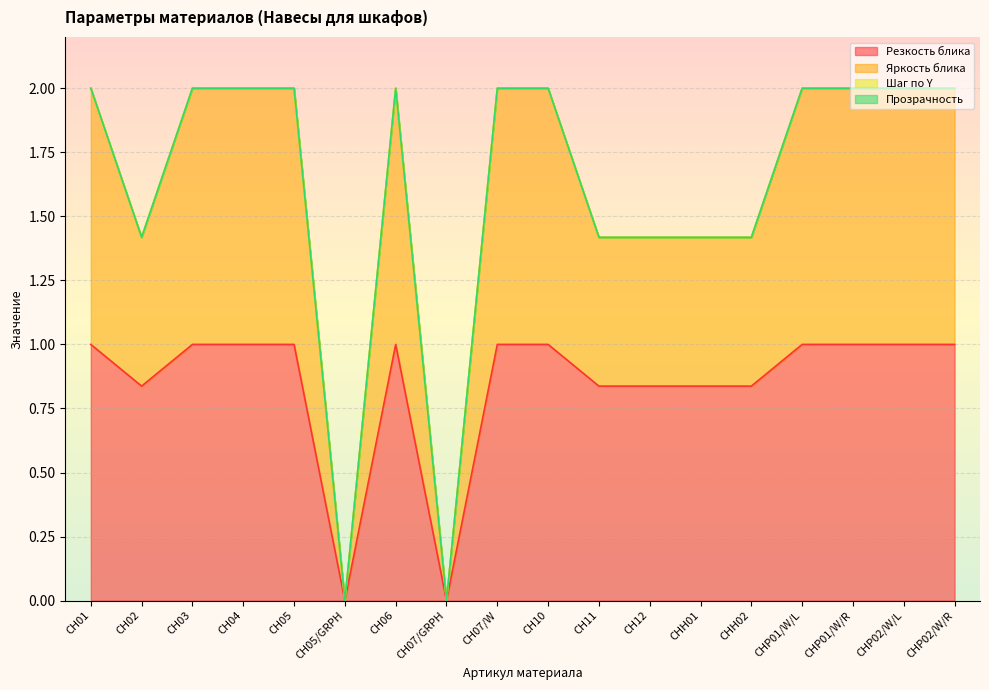

Rank the series by their maximum value, from lowest to highest.

Резкость блика, Яркость блика